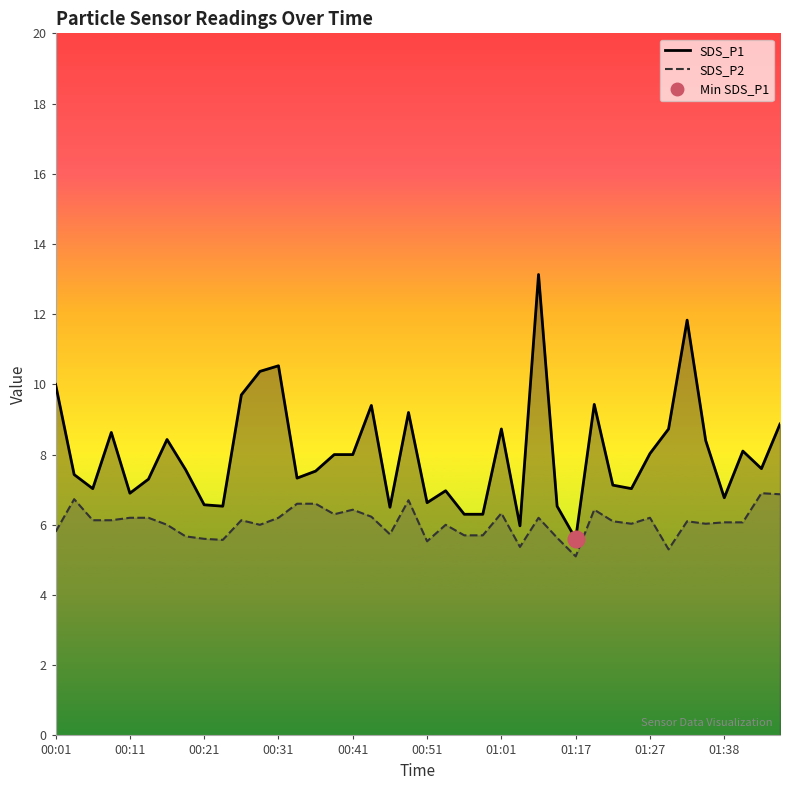

Is the value of SDS_P1 at 01:32 greater than the value of SDS_P2 at 00:28?

Yes